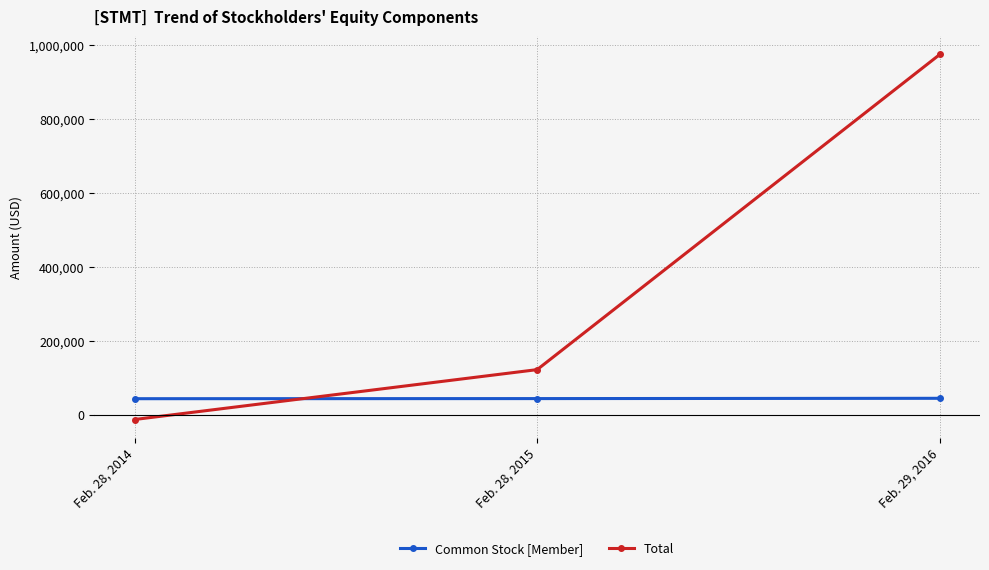

How many lines are shown in the chart?

2